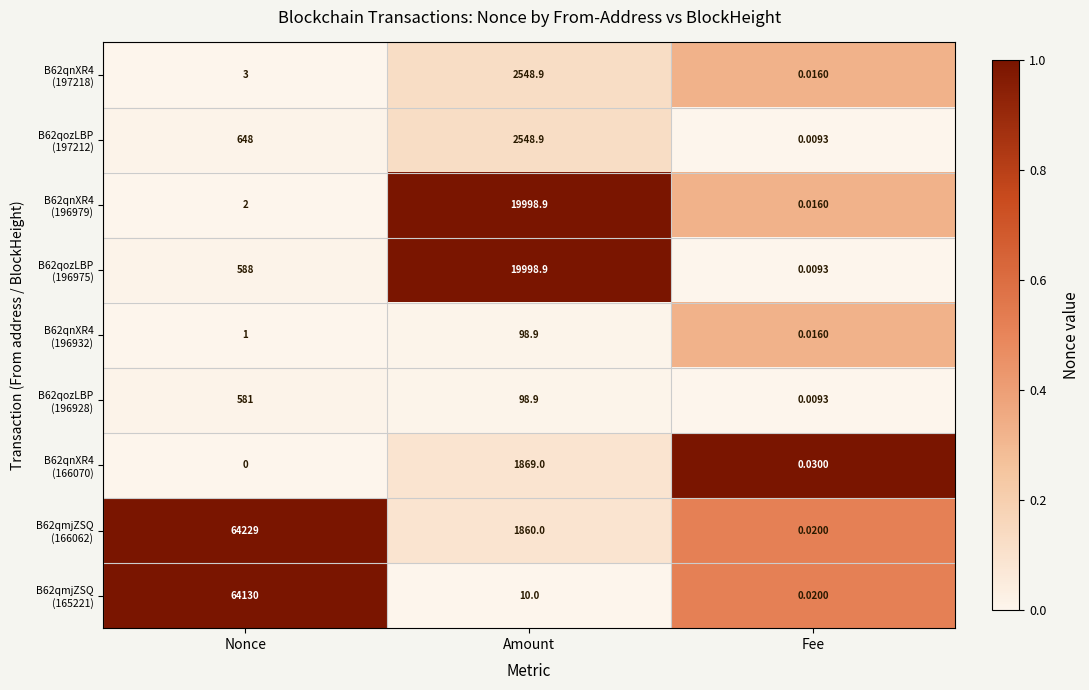

Which label corresponds to the smallest value in the chart?

Nonce